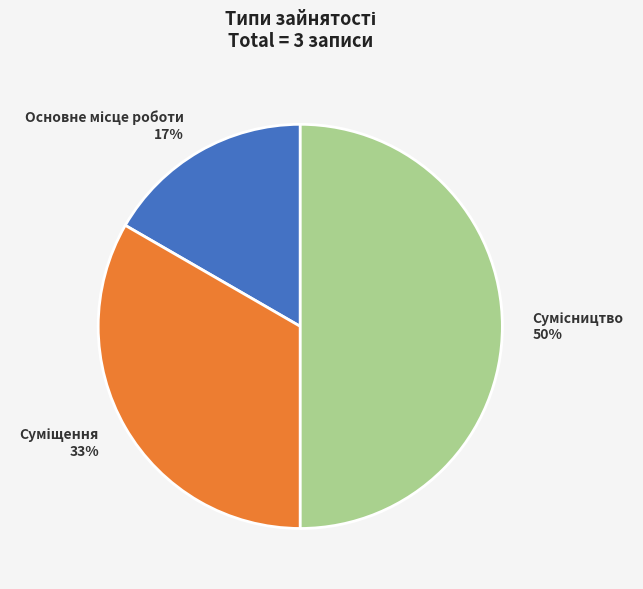

To the nearest percent, what is the difference between the largest and smallest slice percentages?

33%